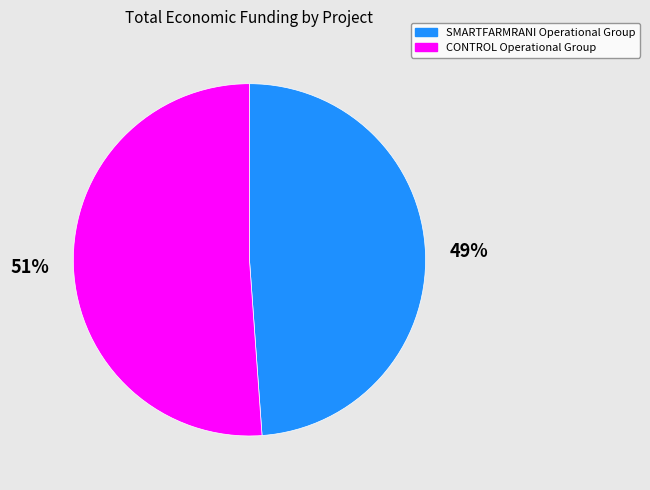

Do SMARTFARMRANI Operational Group and CONTROL Operational Group together represent more than half of the pie?

Yes